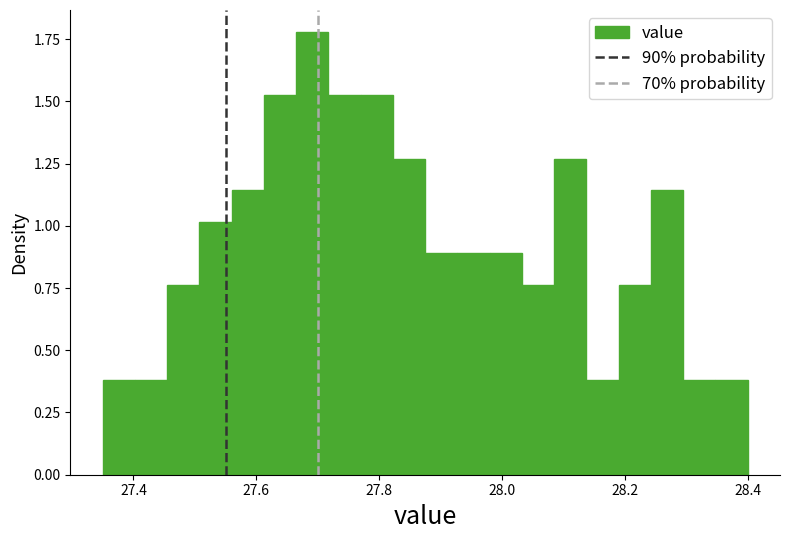

Read against the x-axis, roughly where is the centre of the tallest bar?

27.70